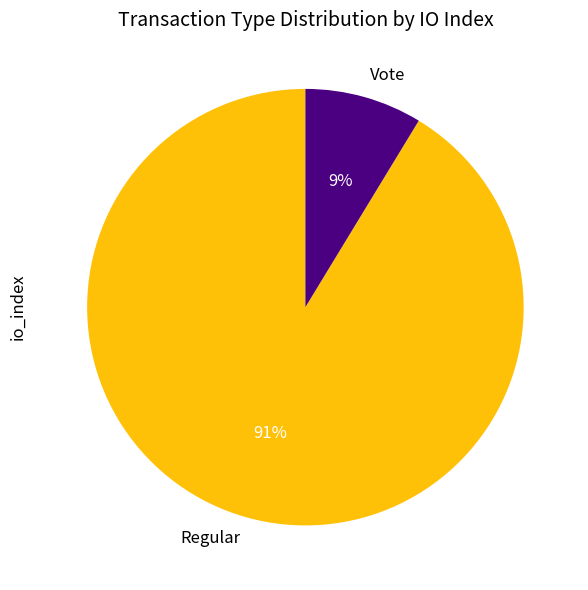

What is the smallest slice in the pie chart?

Vote